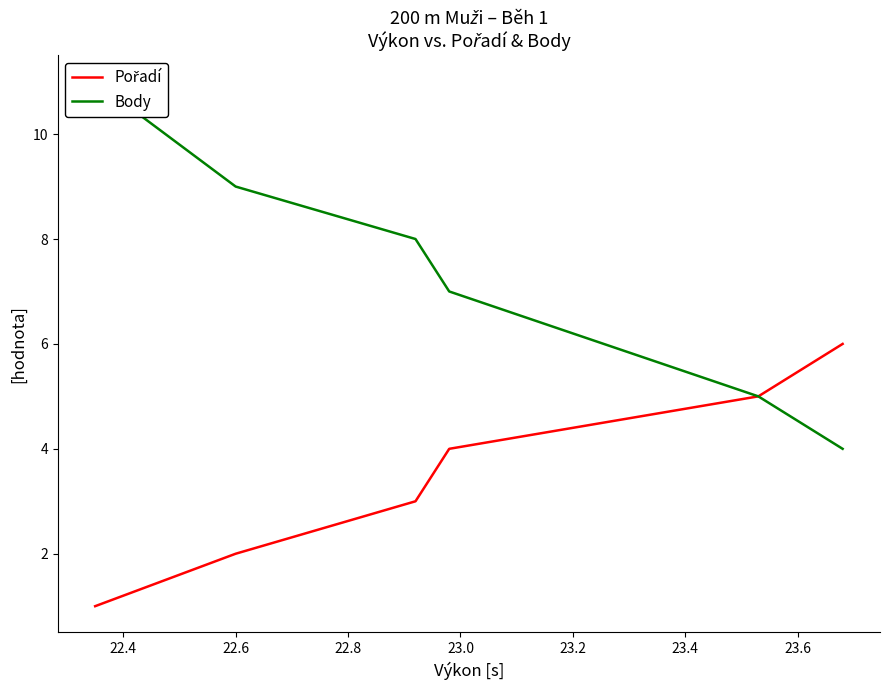

Reading right to left, what are all the values shown in this chart?

Pořadí: 6	5	4	3	2	1
Body: 4	5	7	8	9	11